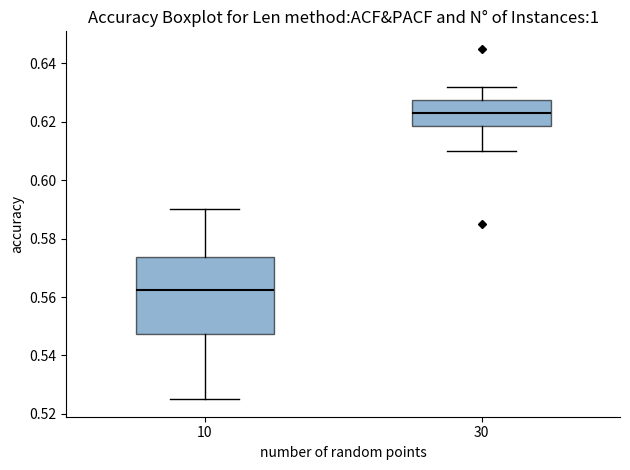

Reading left to right, transcribe this box plot: for each box, give where its median line is, the range the box spans, and where its two whiskers end, as read against the y-axis. The values are not printed on the chart, so give them approximately, as read against the axis.

10: median 0.562, box 0.548 to 0.574, whiskers 0.526 to 0.590
30: median 0.624, box 0.618 to 0.628, whiskers 0.610 to 0.632